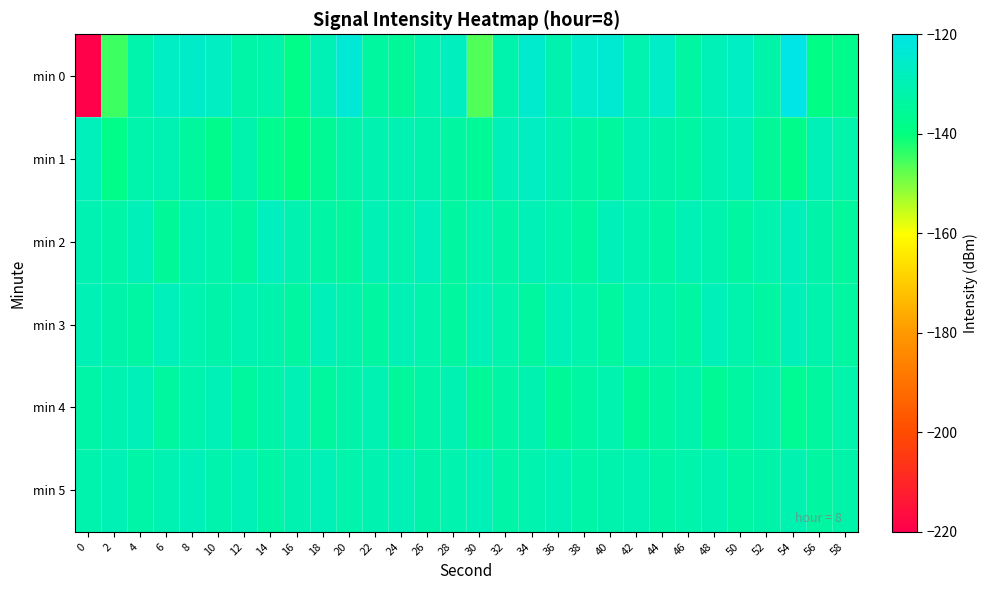

What is the total value across all series at 0?

-870.9